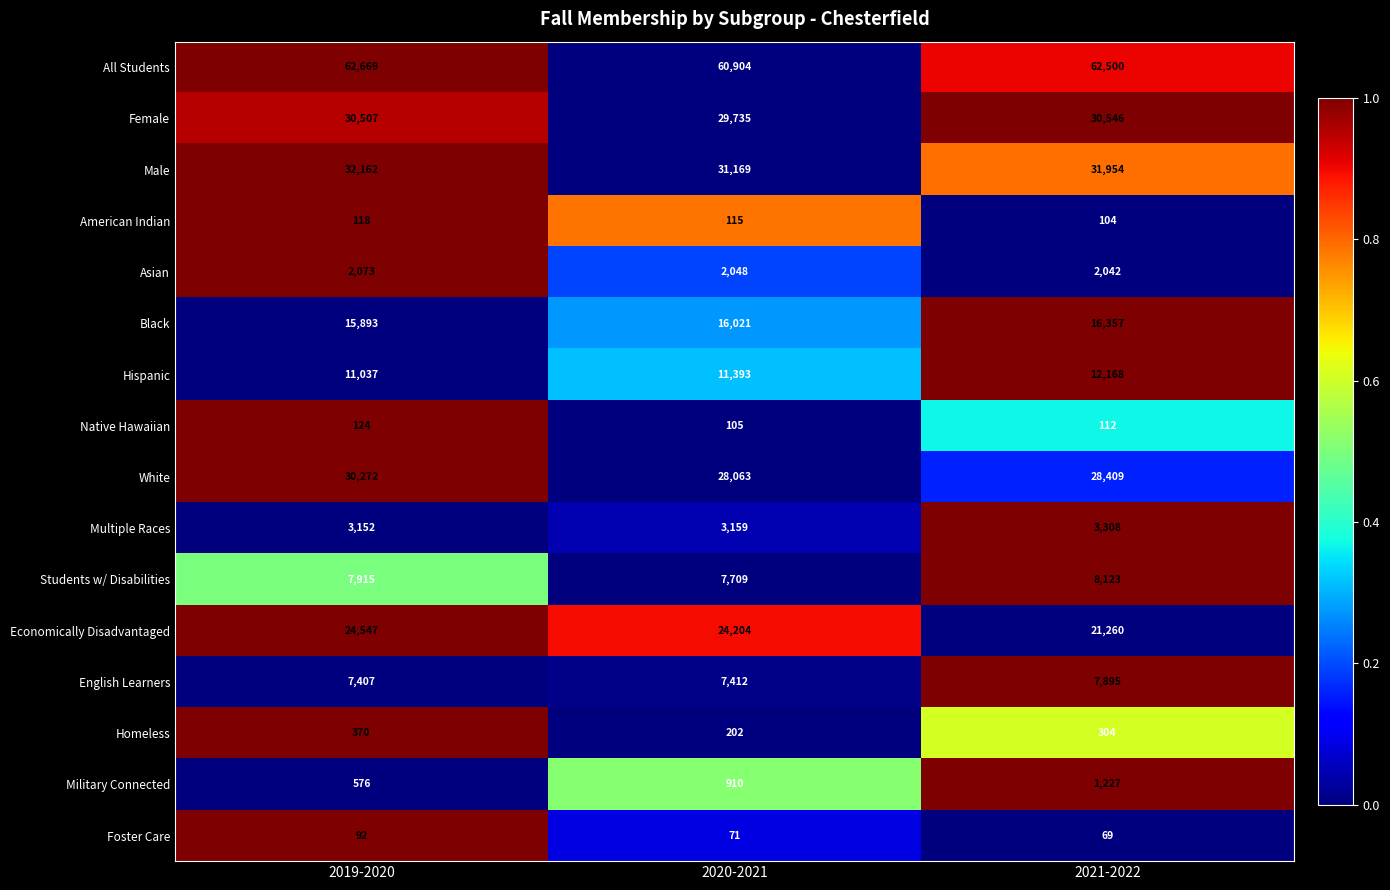

Count the number of data series in this chart.

16